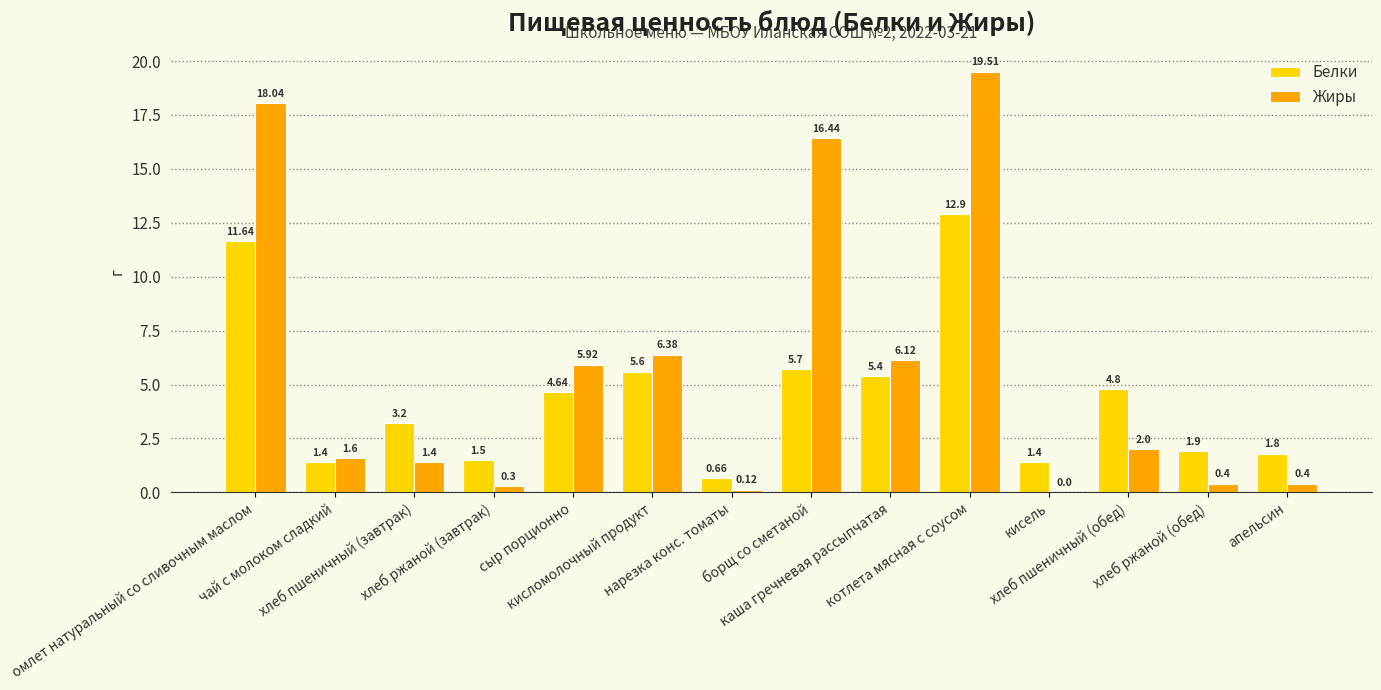

Which series has the largest total across all categories?

Жиры